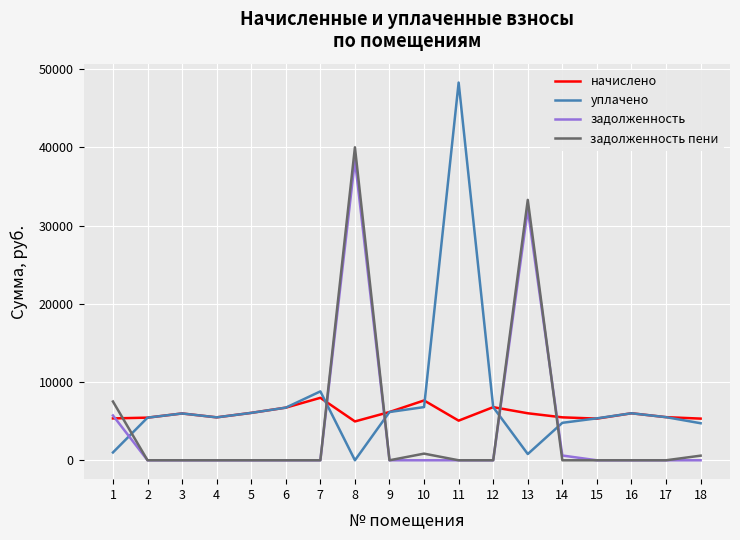

How many times do уплачено and задолженность cross each other?

5